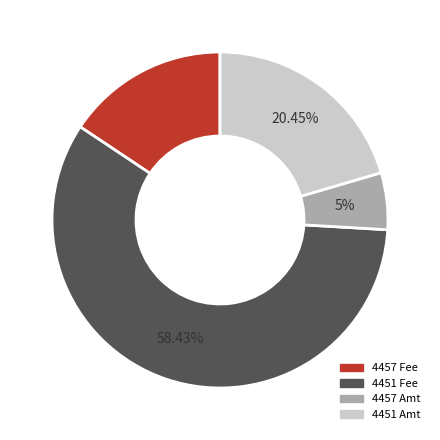

Rank the categories by value from highest to lowest.

4451 Fee, 4451 Amt, 4457 Fee, 4457 Amt